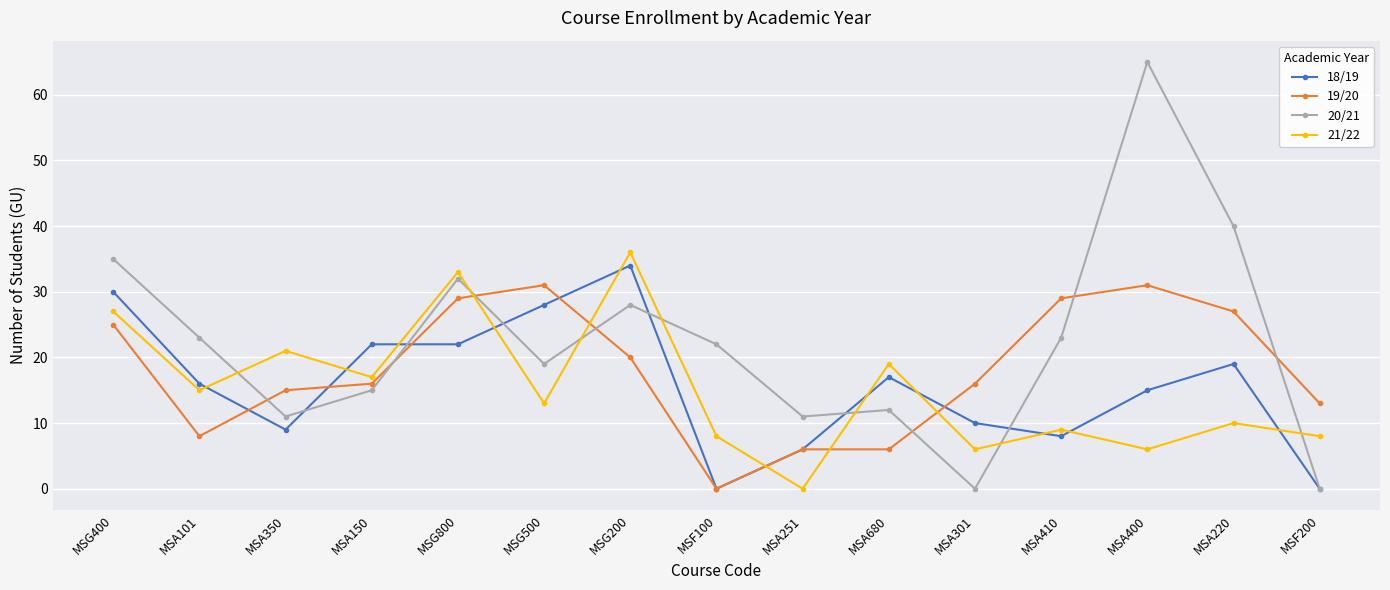

How many positive values does the 19/20 series have?

14